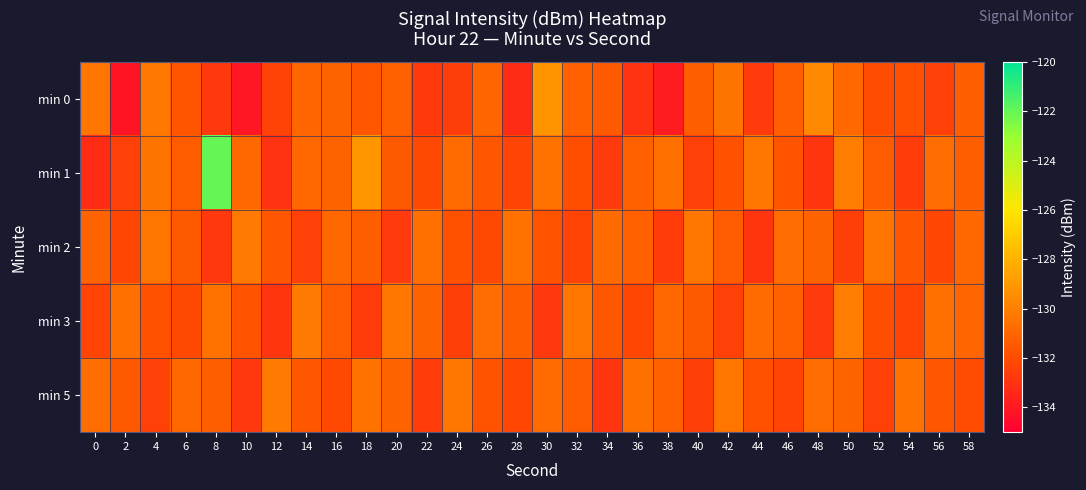

Reading right to left, extract all data points from this chart.

min 0: 58=-131.3	56=-132.5	54=-131.9	52=-132.0	50=-130.9	48=-129.6	46=-131.2	44=-132.6	42=-130.5	40=-131.3	38=-133.9	36=-133.0	34=-131.4	32=-131.2	30=-129.2	28=-133.2	26=-131.0	24=-132.6	22=-132.7	20=-131.2	18=-131.6	16=-131.1	14=-131.0	12=-132.4	10=-134.1	8=-132.7	6=-131.7	4=-130.2	2=-134.2	0=-130.4
min 1: 58=-131.3	56=-130.7	54=-132.6	52=-131.4	50=-130.1	48=-132.9	46=-131.7	44=-130.3	42=-131.8	40=-132.4	38=-130.6	36=-131.2	34=-132.7	32=-131.9	30=-130.5	28=-132.3	26=-131.6	24=-130.8	22=-132.1	20=-131.5	18=-129.1	16=-131.1	14=-130.9	12=-133.0	10=-130.9	8=-122.0	6=-131.3	4=-130.5	2=-132.4	0=-133.3
min 2: 58=-130.9	56=-132.2	54=-131.6	52=-130.4	50=-132.5	48=-131.1	46=-130.7	44=-132.9	42=-131.4	40=-130.3	38=-132.6	36=-131.2	34=-130.8	32=-132.3	30=-131.7	28=-130.5	26=-132.1	24=-131.8	22=-130.6	20=-132.7	18=-131.3	16=-130.9	14=-132.4	12=-131.6	10=-130.2	8=-132.8	6=-131.5	4=-130.4	2=-132.2	0=-131.1
min 3: 58=-131.0	56=-130.6	54=-132.3	52=-131.9	50=-130.1	48=-132.7	46=-131.2	44=-130.8	42=-132.4	40=-131.5	38=-130.9	36=-132.2	34=-131.6	32=-130.4	30=-132.8	28=-131.3	26=-130.7	24=-132.5	22=-131.1	20=-130.3	18=-132.6	16=-131.4	14=-130.2	12=-132.9	10=-131.7	8=-130.5	6=-132.1	4=-131.8	2=-130.6	0=-132.3
min 5: 58=-132.0	56=-131.6	54=-130.5	52=-132.4	50=-131.1	48=-130.7	46=-132.3	44=-131.8	42=-130.4	40=-132.5	38=-131.2	36=-130.6	34=-132.9	32=-131.4	30=-130.8	28=-132.2	26=-131.7	24=-130.3	22=-132.6	20=-131.1	18=-130.5	16=-132.1	14=-131.6	12=-130.2	10=-132.8	8=-131.3	6=-130.9	4=-132.4	2=-131.5	0=-130.7